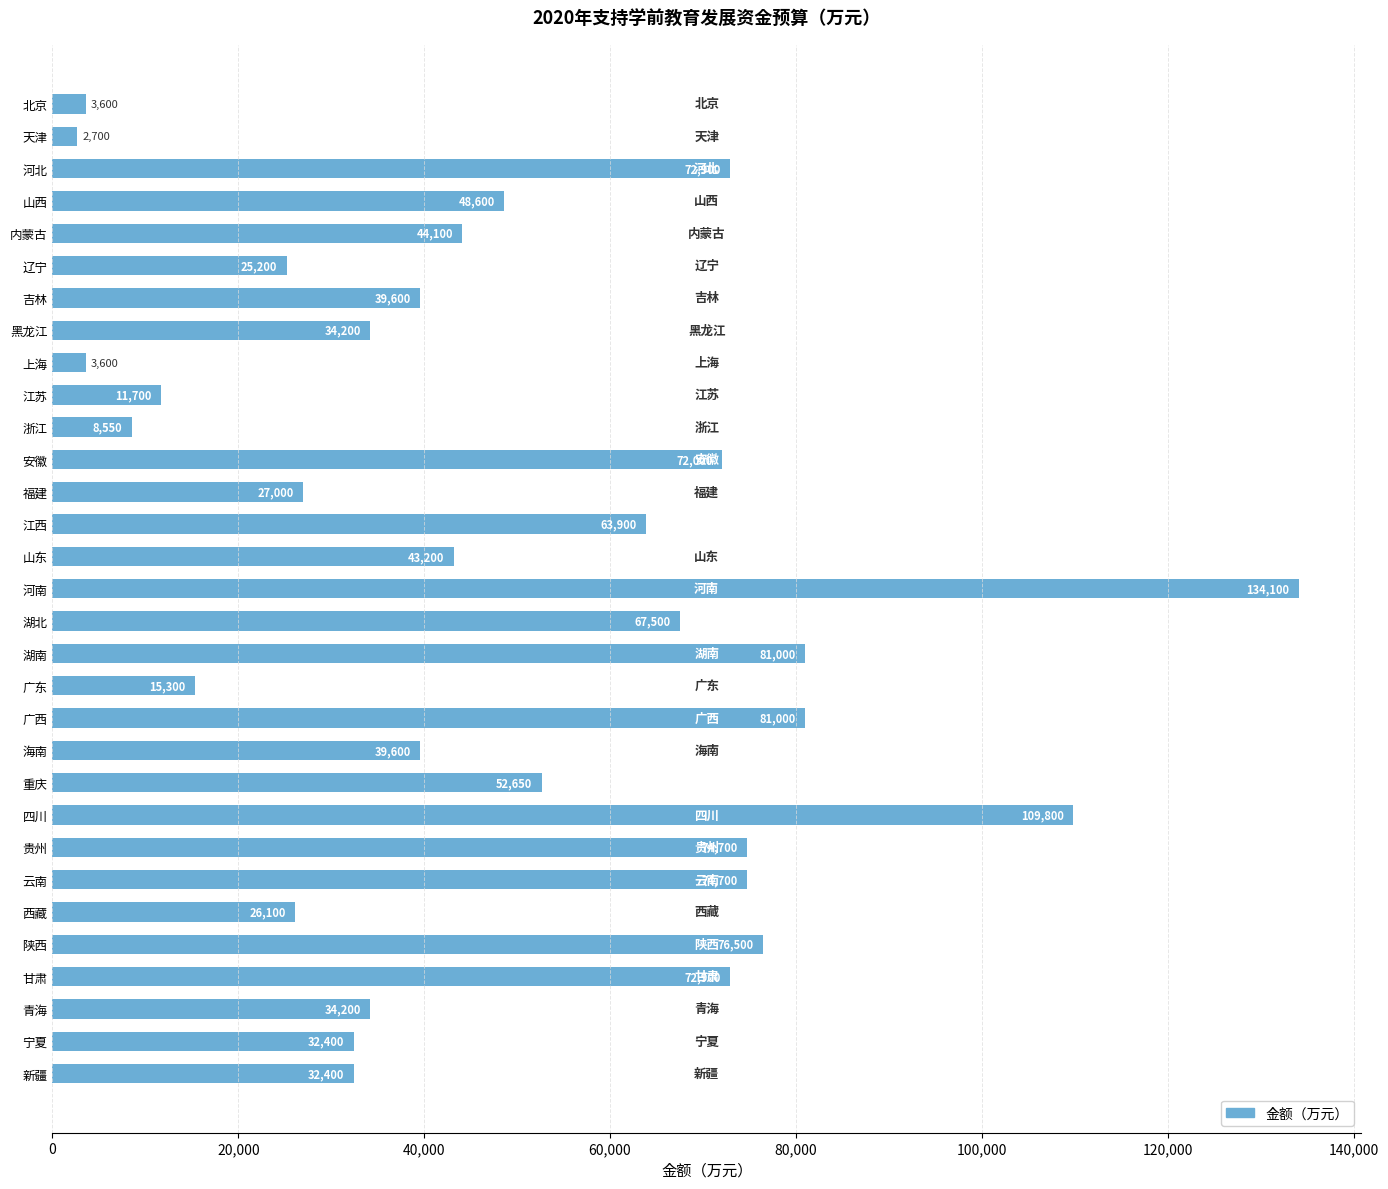

Where is the data nearest to the value 68400?

湖北